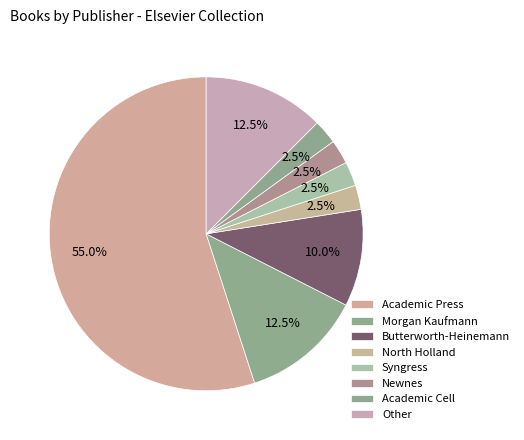

True or false: Newnes accounts for 2% of the total.

True